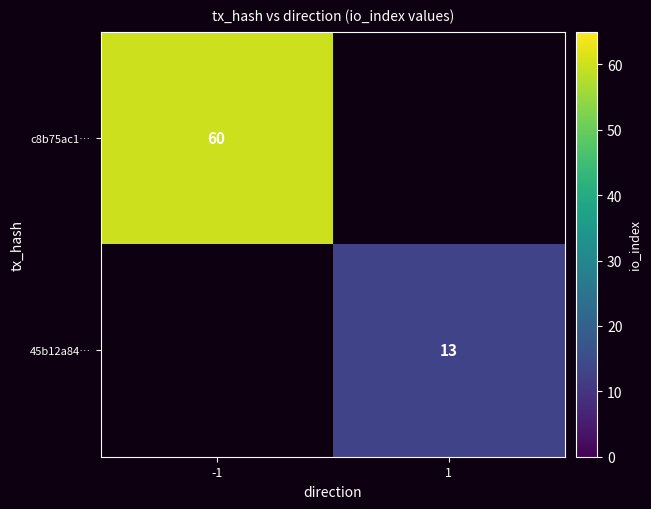

Is the value of 45b12a84… at 1 greater than the value of c8b75ac1… at -1?

No